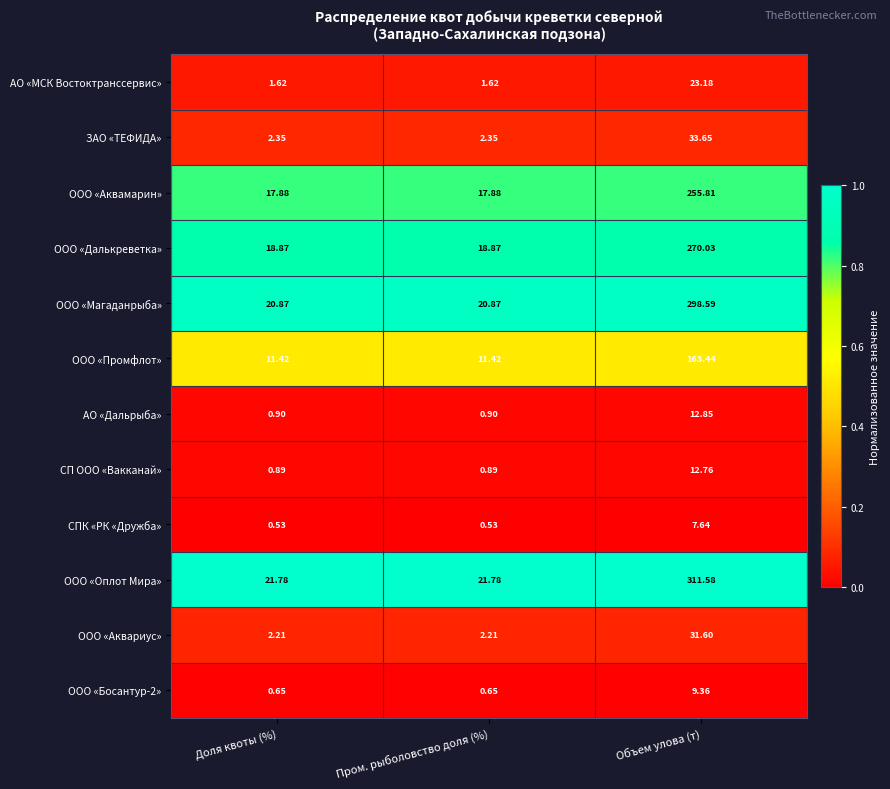

Which series has the largest total across all categories?

ООО «Оплот Мира»